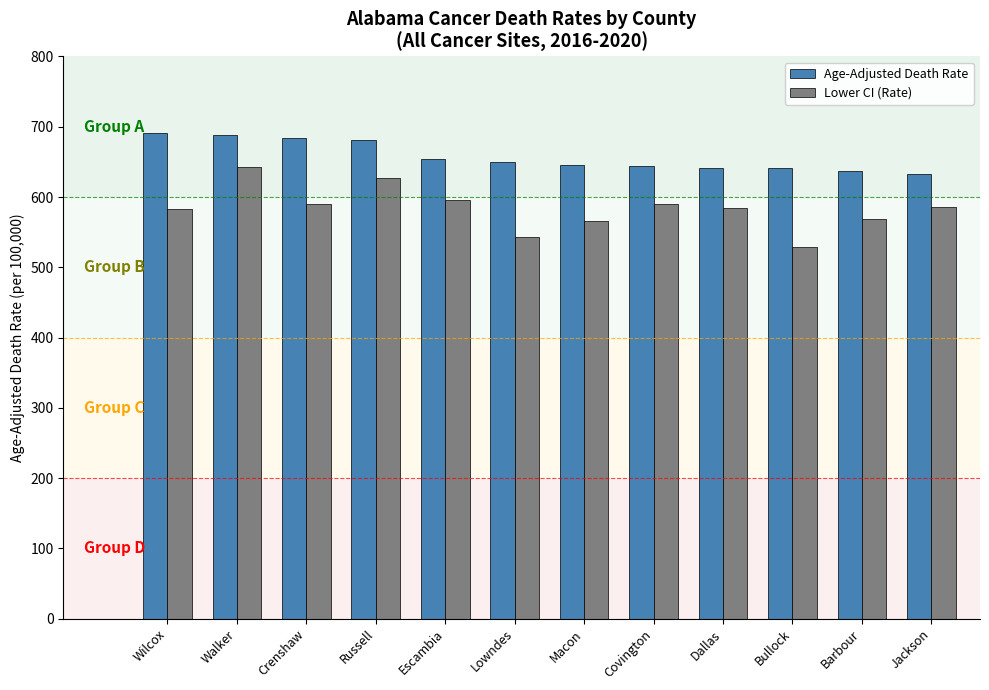

What position from the right is Russell?

9